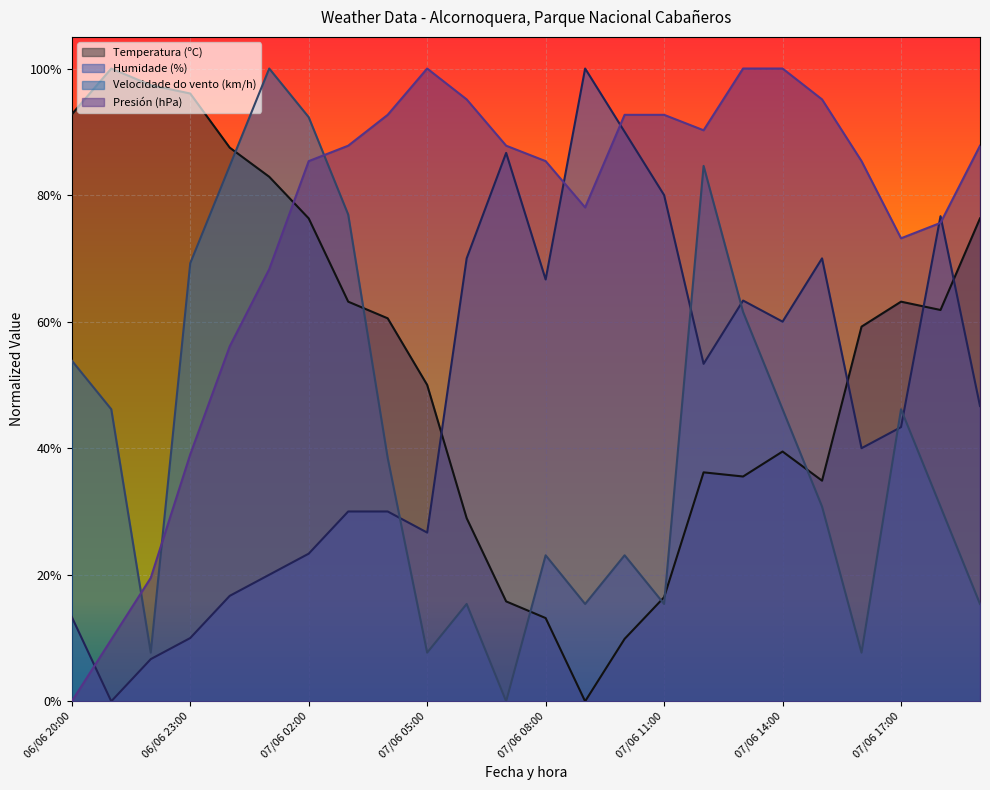

What position from the right is 07/06 02:00?

18